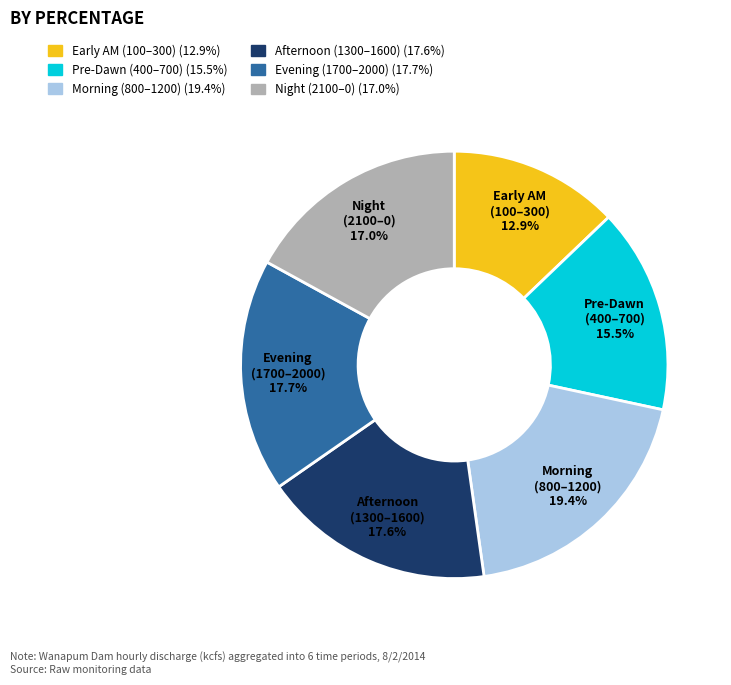

Is there any slice that represents more than half of the pie?

No